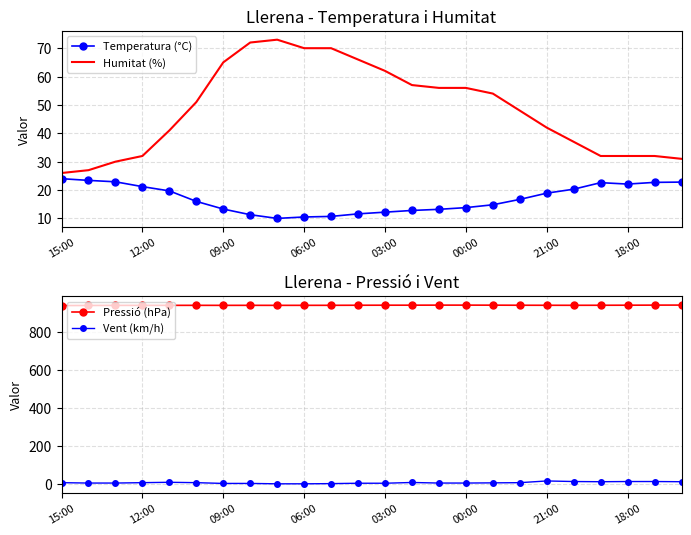

Which series has the largest range (max minus min)?

Humitat (%)